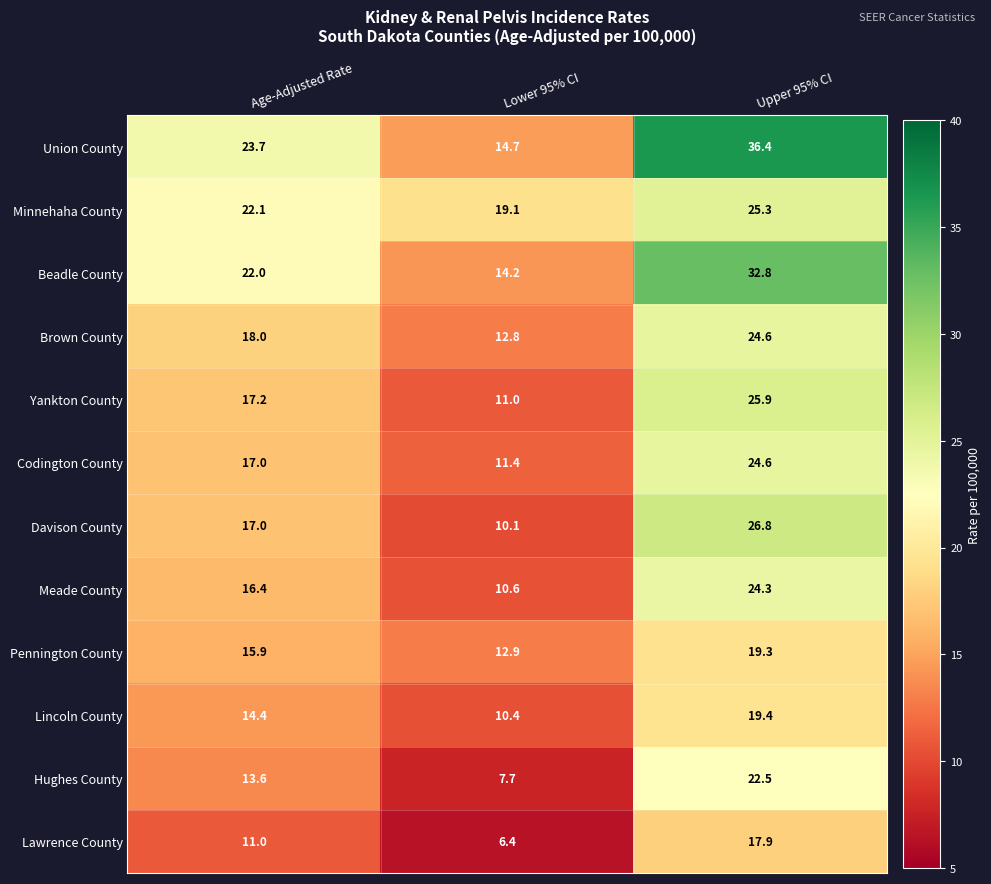

Between Lower 95% CI and Upper 95% CI, which series saw the biggest shift?

Union County